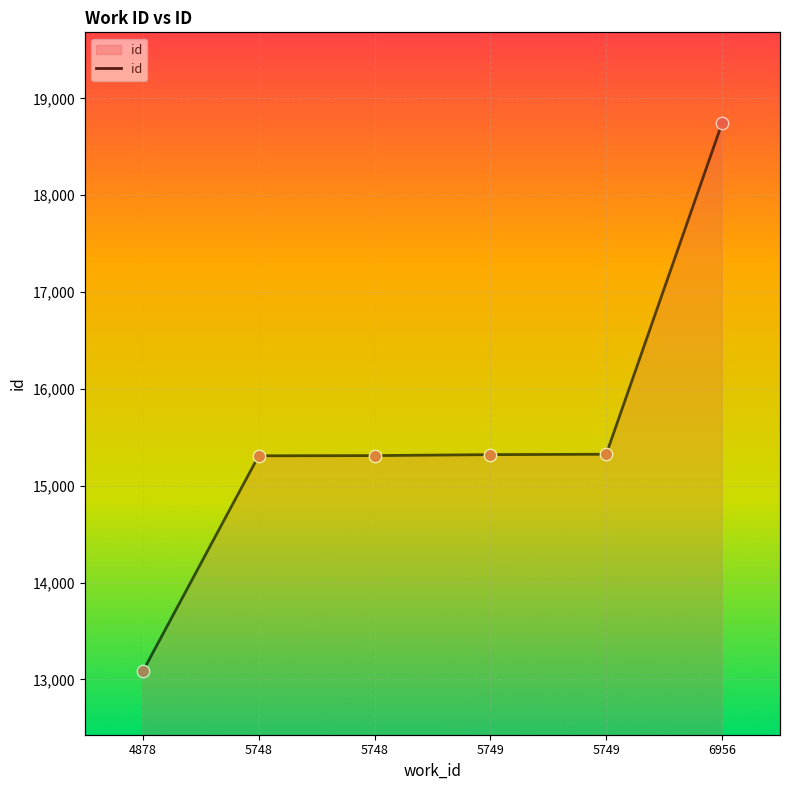

What is the change in value from 5749 to 5749?

+4